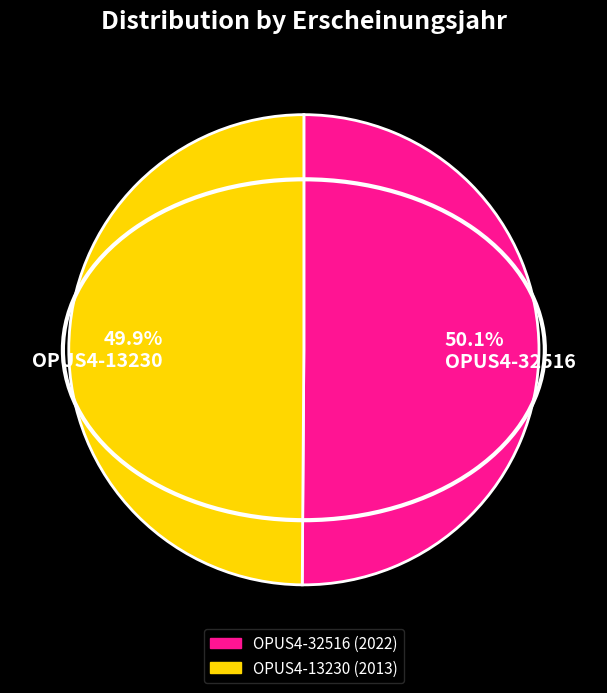

Is there any slice that represents more than half of the pie?

Yes